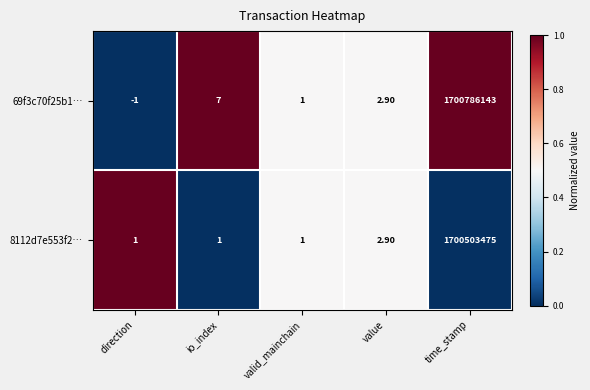

List the series in order of their overall mean, highest first.

69f3c70f25b1…, 8112d7e553f2…